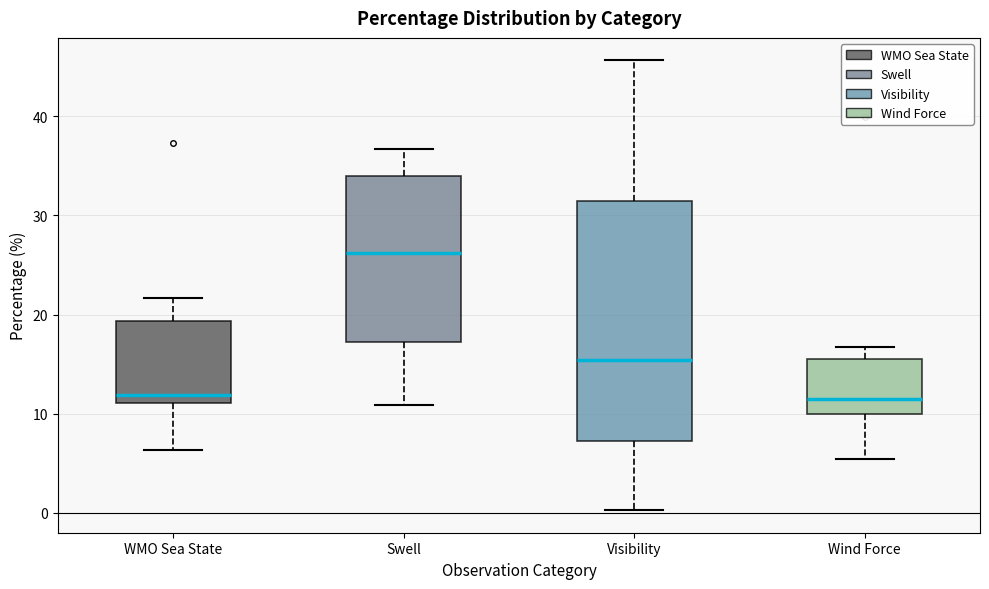

Which box is the tallest, from its lower edge to its upper edge?

Visibility